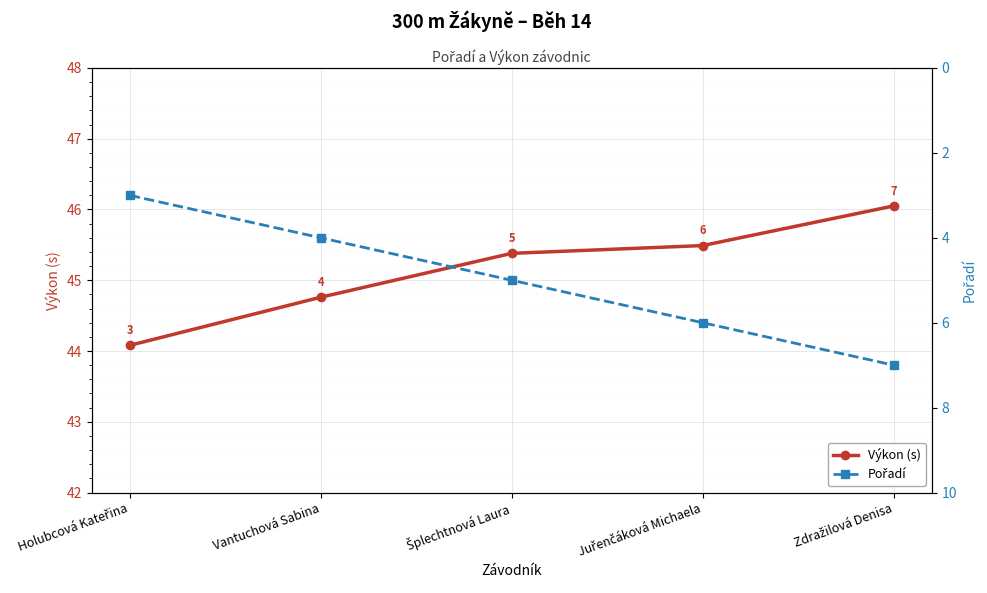

What is the sum of all Pořadí values?

25.0